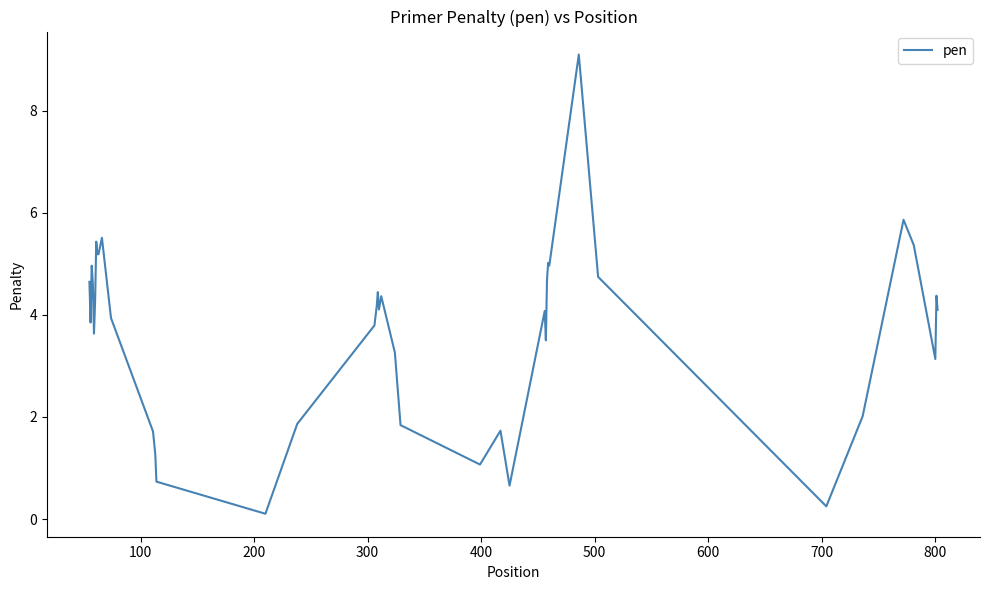

What is the difference between the maximum and minimum values?

9.0